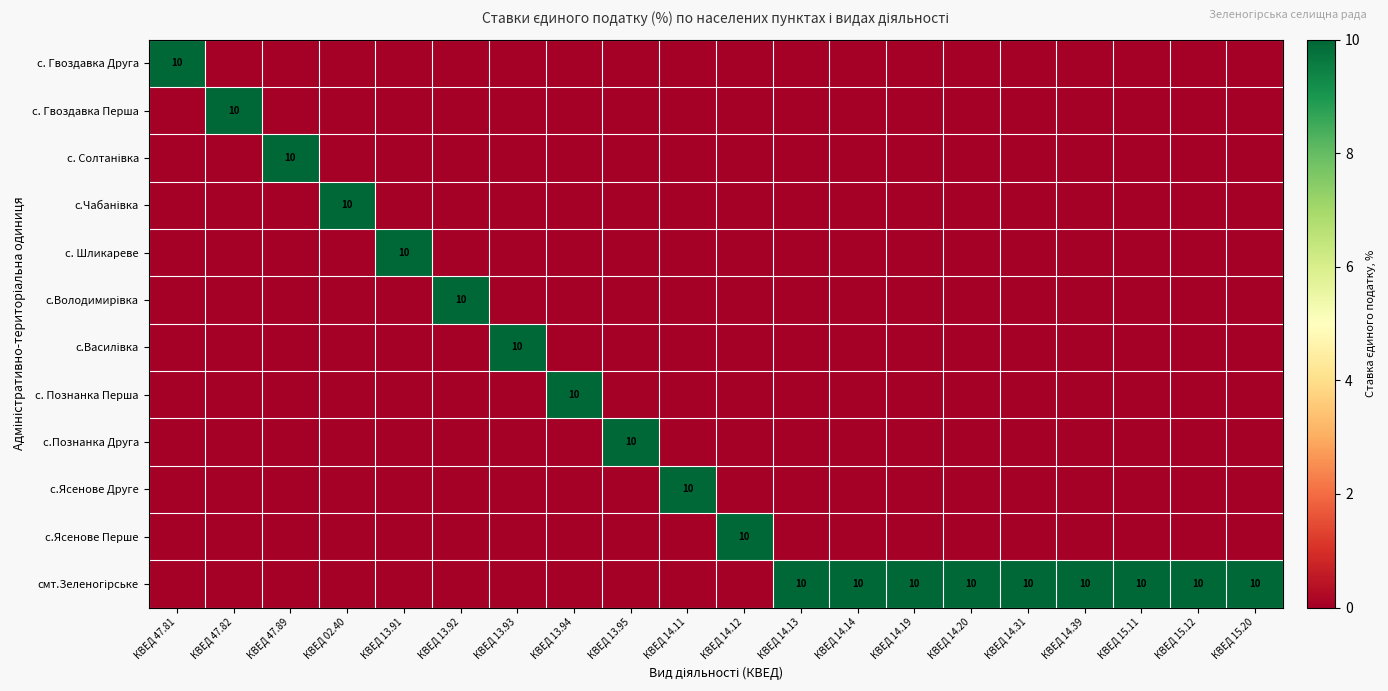

What is the sum of all с. Шликареве values?

10